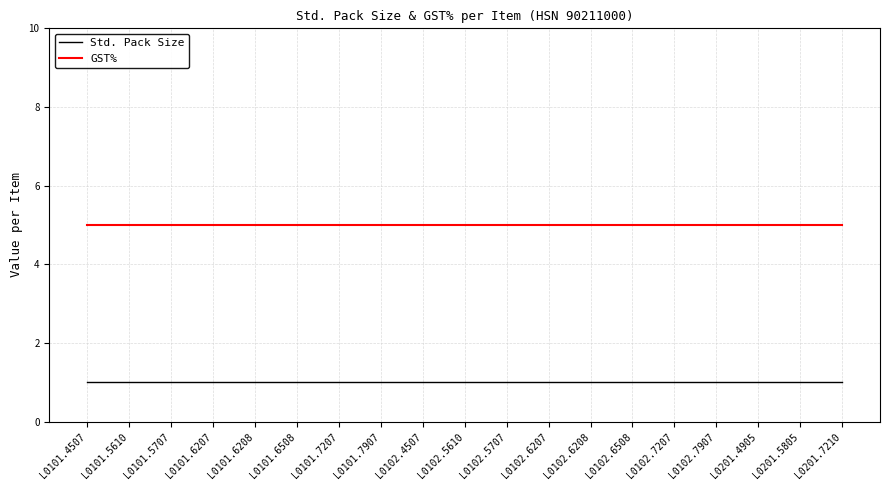

Reading left to right, extract all data points from this chart.

Std. Pack Size: 1	1	1	1	1	1	1	1	1	1	1	1	1	1	1	1	1	1	1
GST%: 5	5	5	5	5	5	5	5	5	5	5	5	5	5	5	5	5	5	5